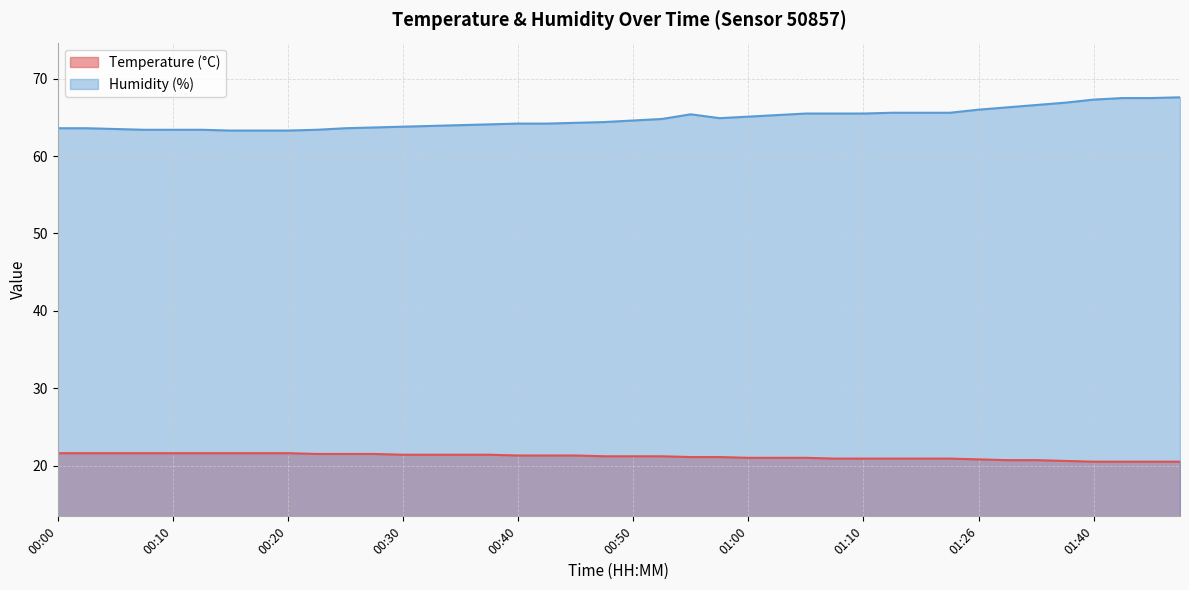

Rank the series by their average value, from highest to lowest.

Humidity (%), Temperature (°C)